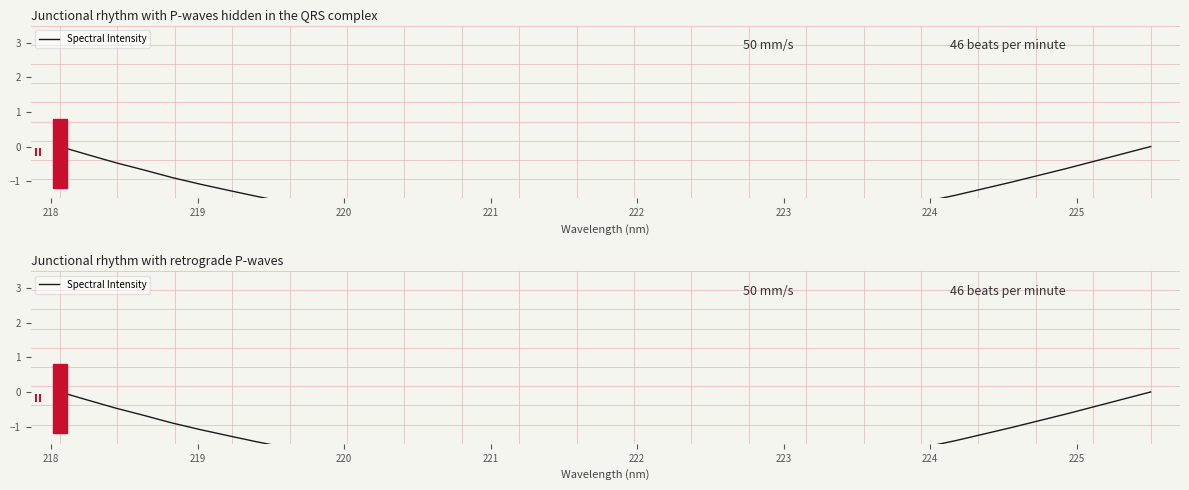

What is the minimum value shown in the chart?

-2.5